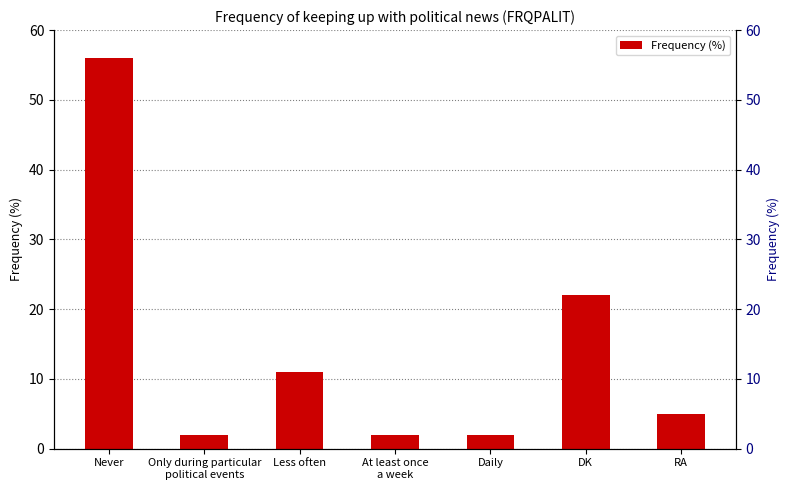

The chart shows a value of 84 at Never. True or false?

False